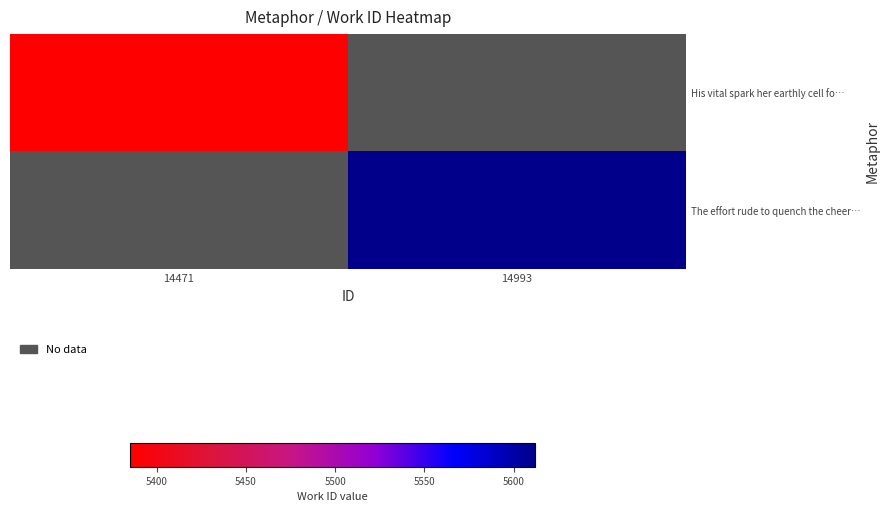

At which label does The effort rude to quench the cheer… reach its peak?

14471